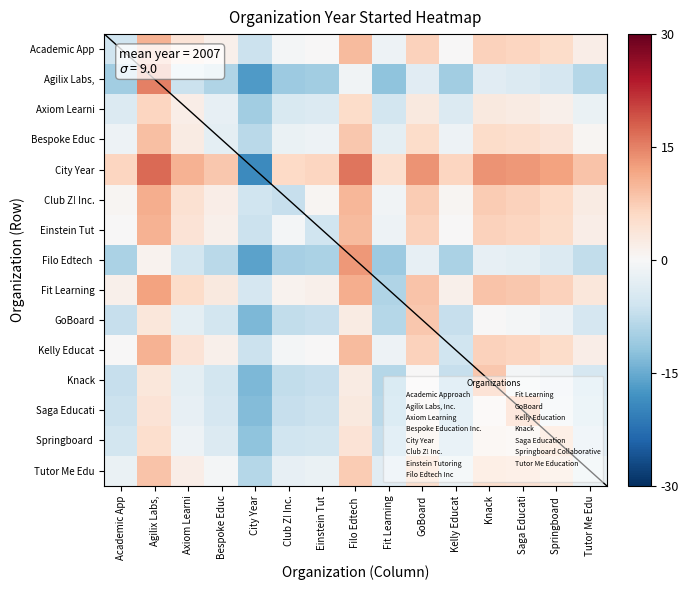

What is the total value across all series at Axiom Learni?

17.0